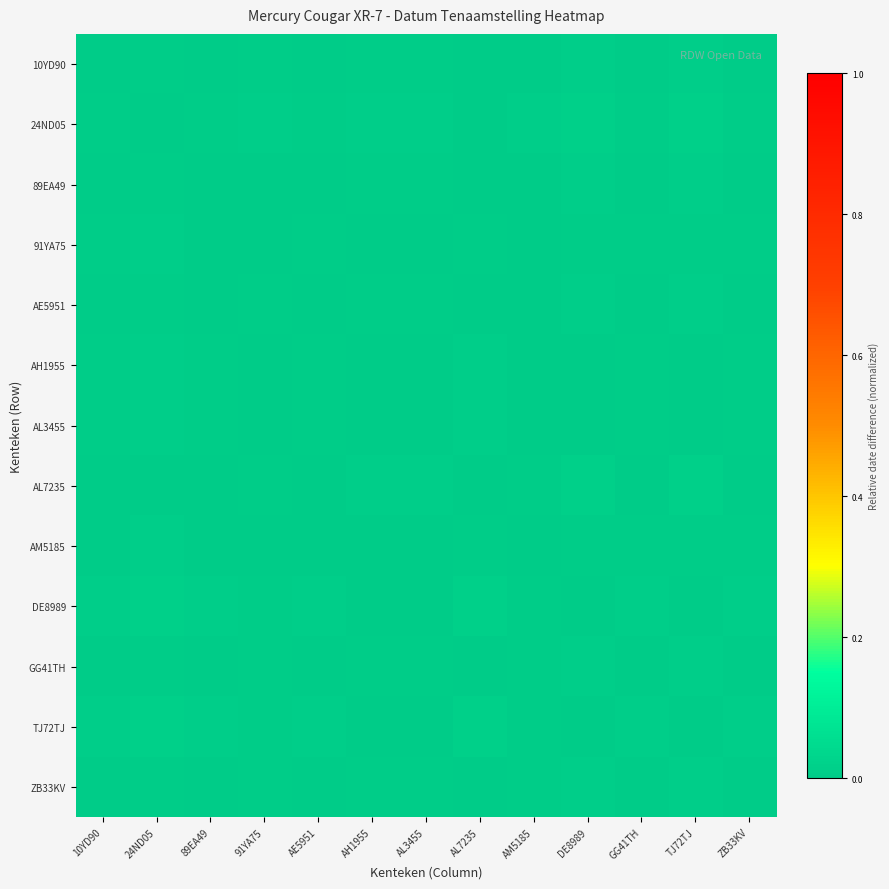

How many distinct data groups are displayed?

13